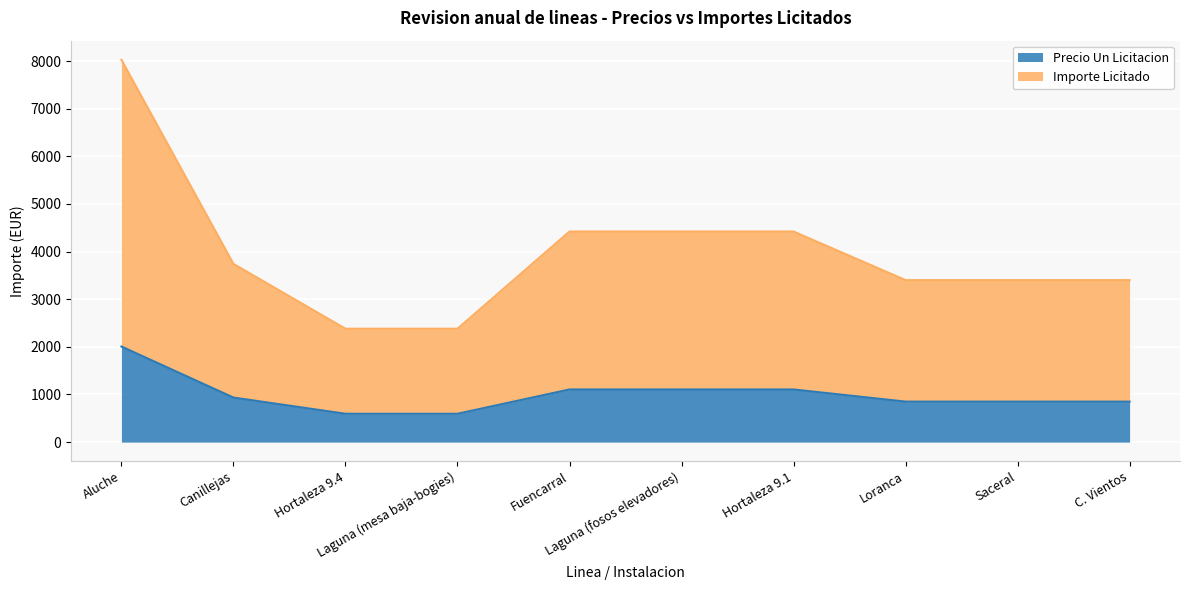

What is the sum of the Precio Un Licitacion values at Saceral and Laguna (fosos elevadores)?

1955.8